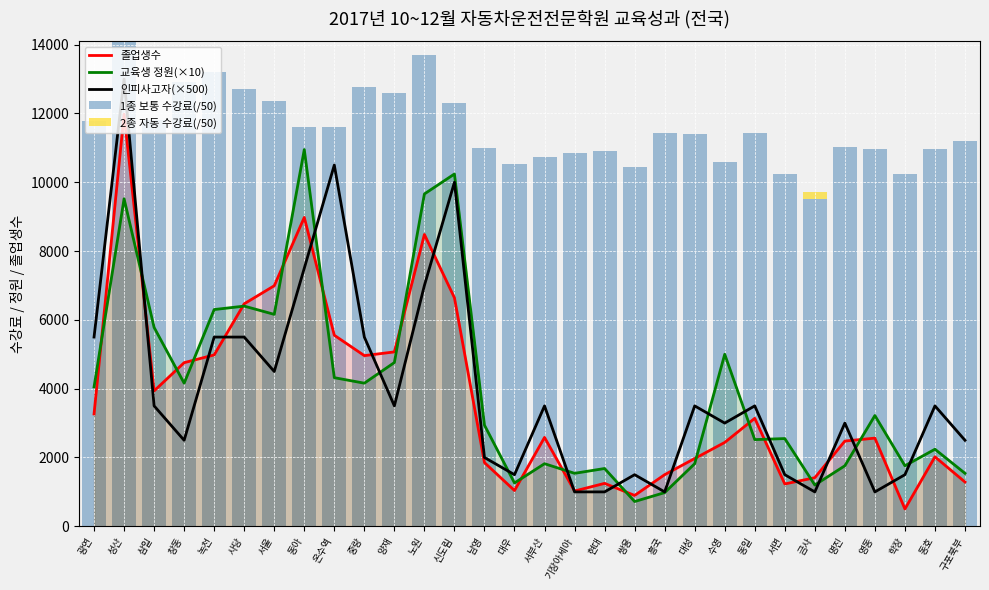

What is the total value across all series at 광연?

24595.0